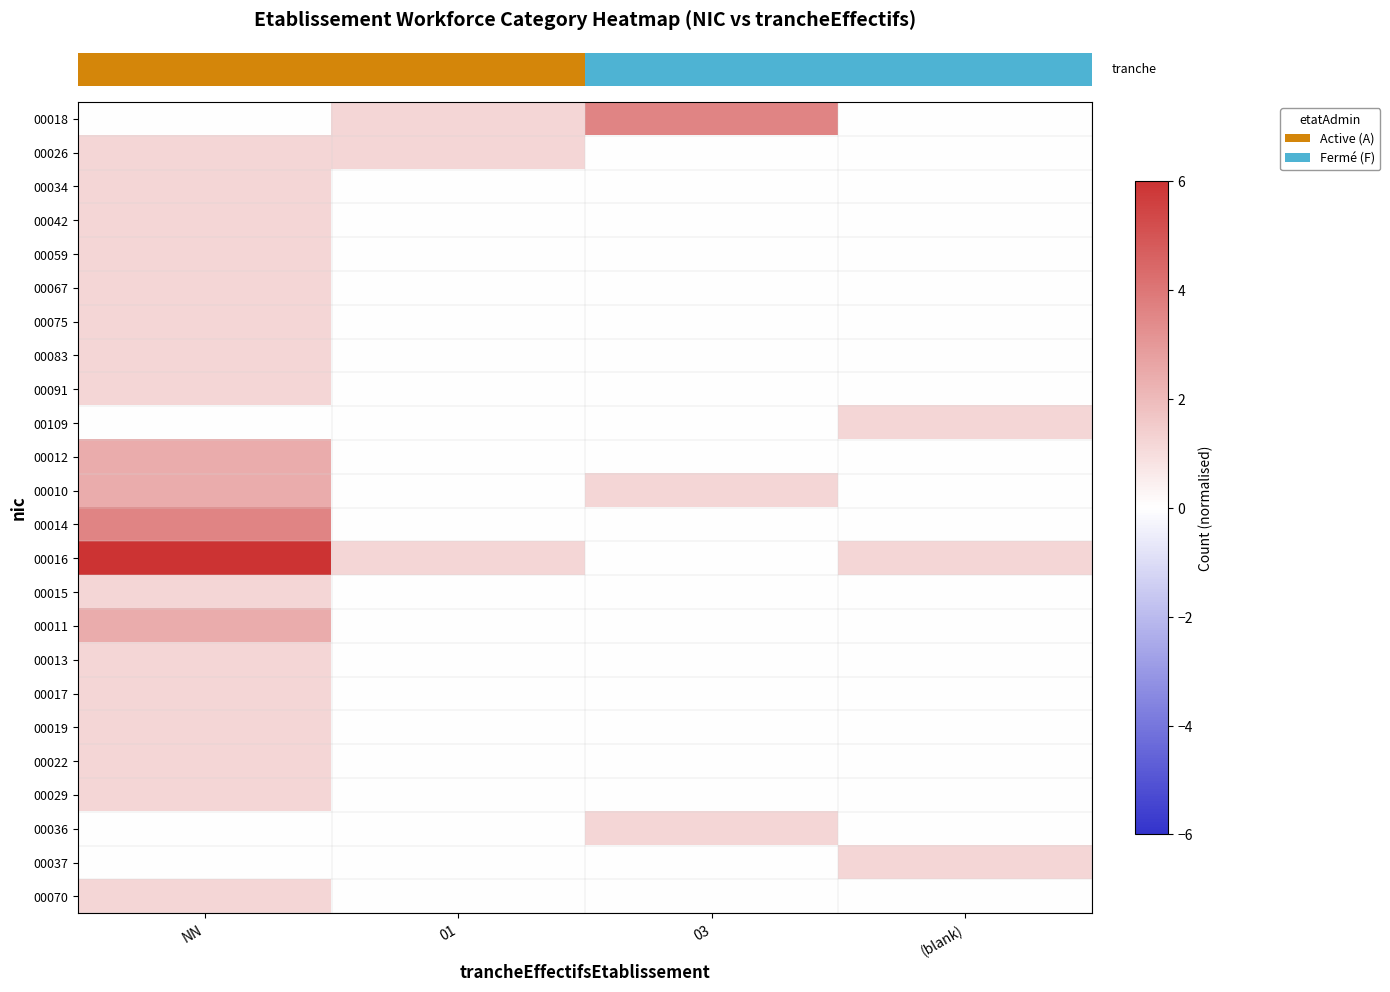

Which category has the lowest value across all series?

NN